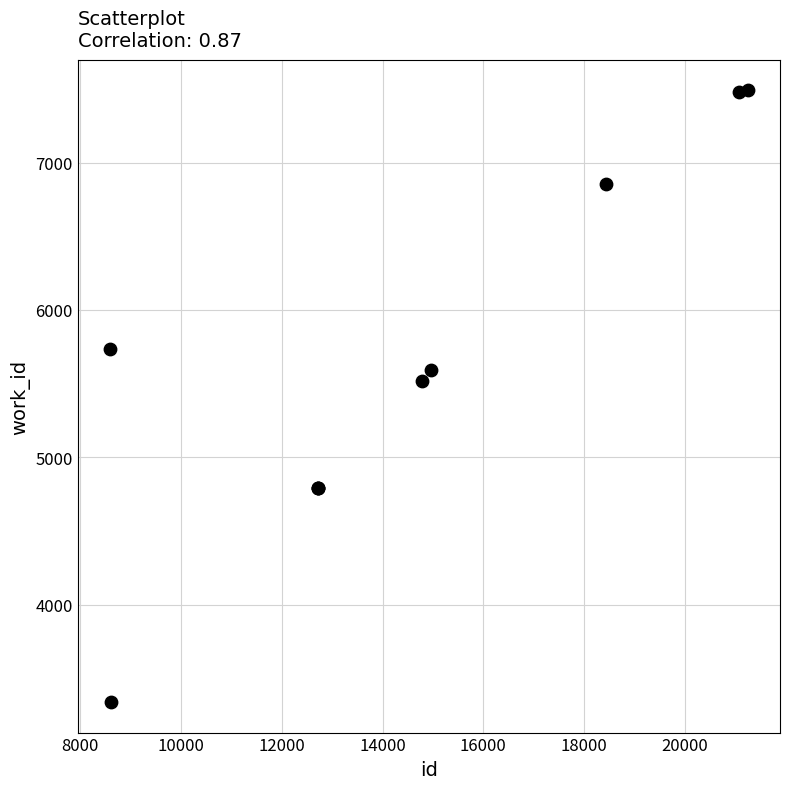

What Y value in the scatter plot is closest to 5414?

5518